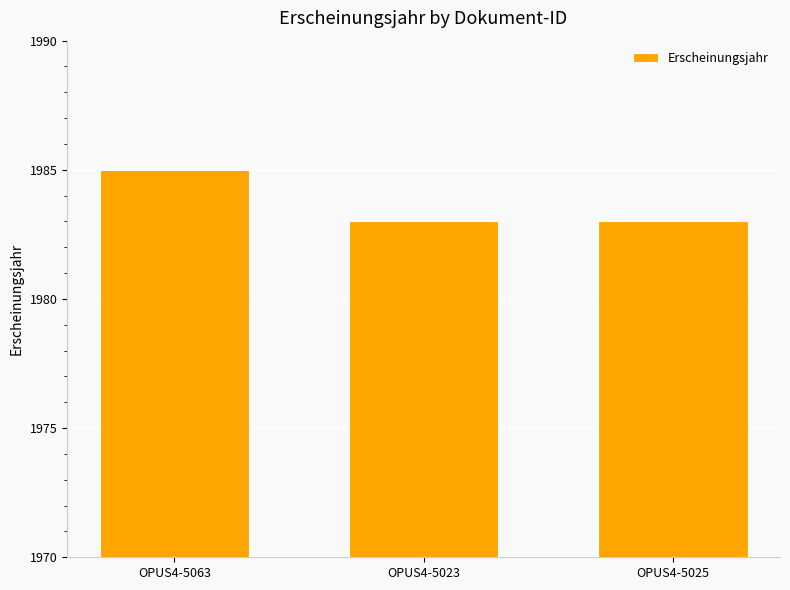

What is the minimum value shown in the chart?

1983